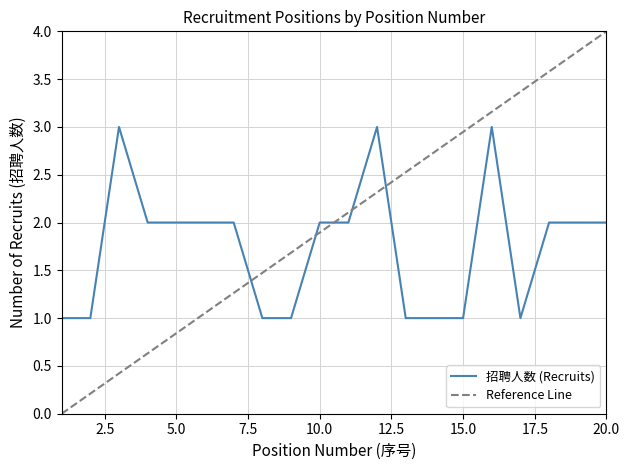

What is the minimum value shown in the chart?

1